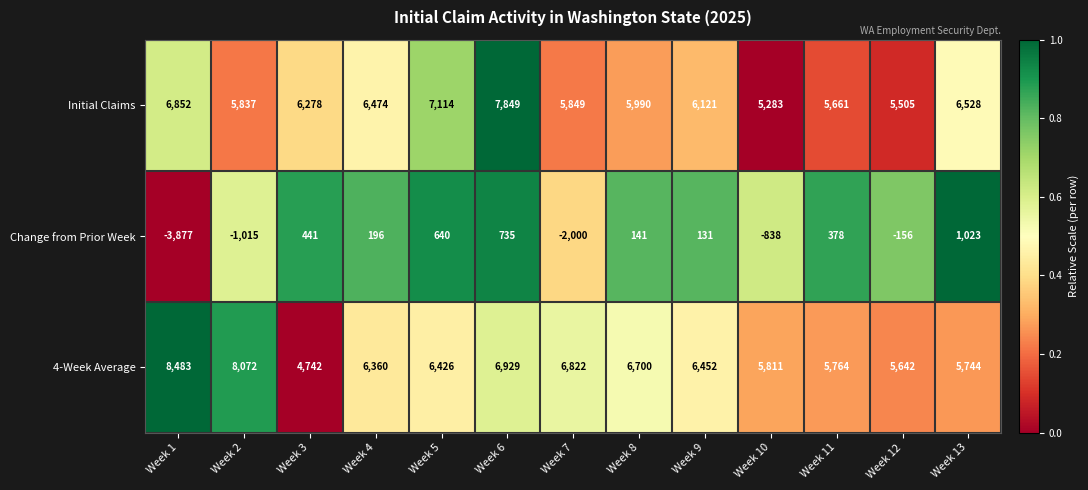

At which label does Initial Claims first exceed 6121?

Week 1